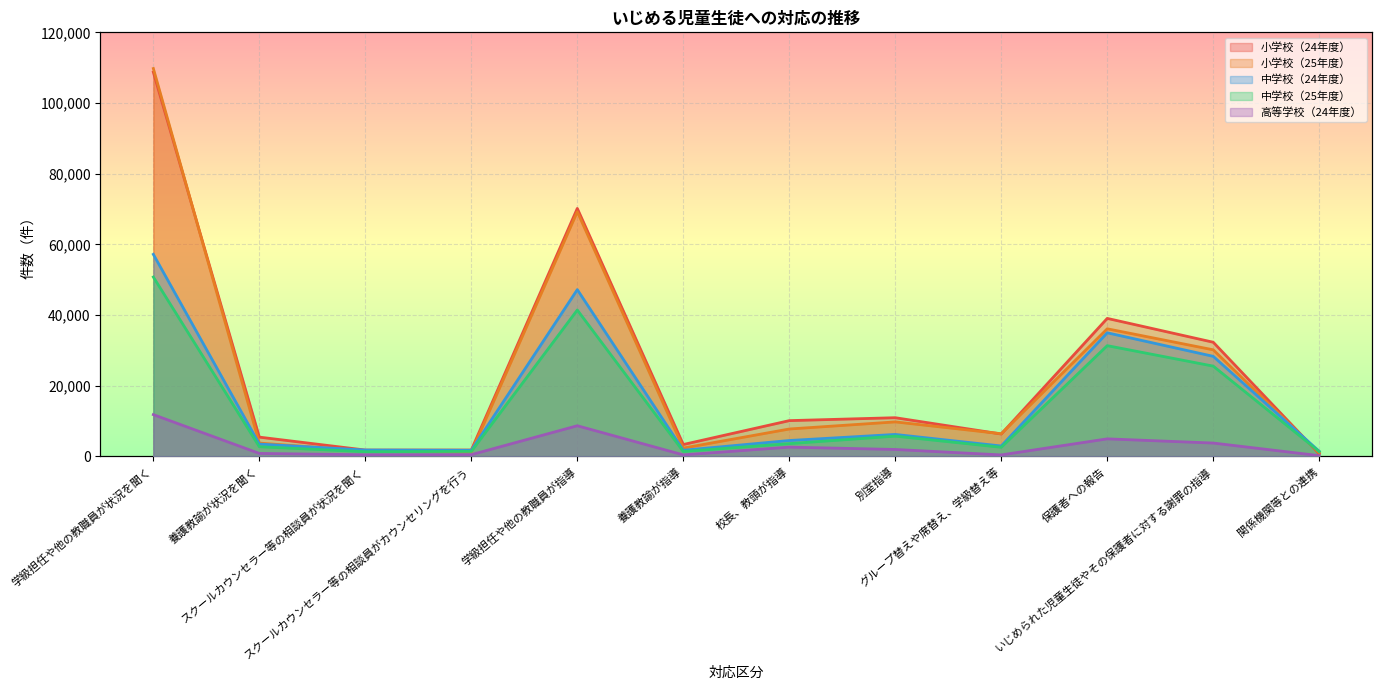

At which label does 中学校（25年度） first exceed 3621?

学級担任や他の教職員が状況を聞く